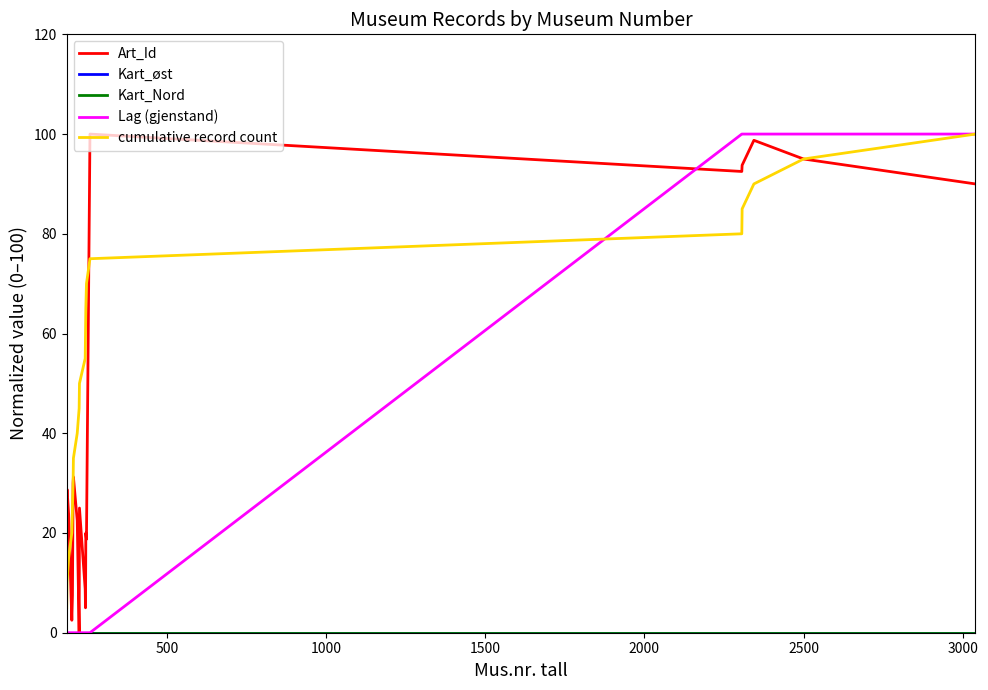

Does the chart display data point markers on the line(s)?

No